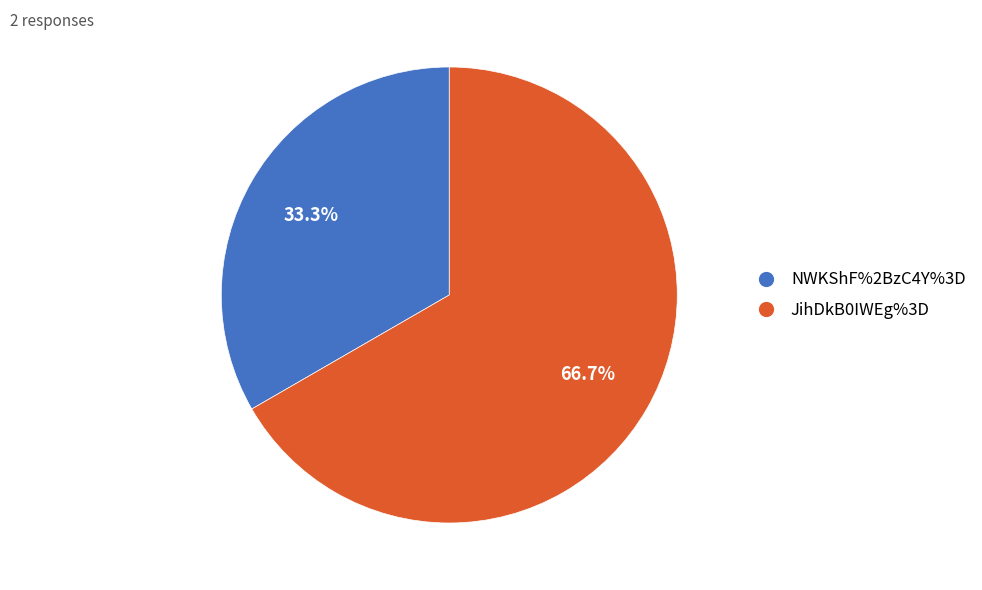

Which slice is the smallest?

NWKShF%2BzC4Y%3D